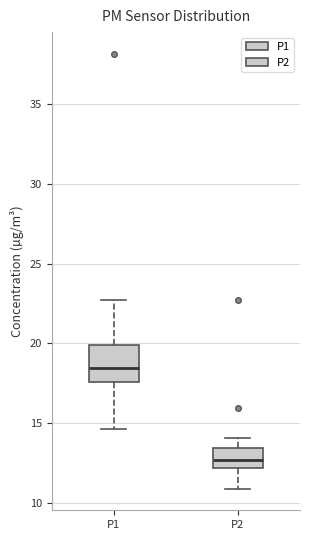

Comparing the boxes themselves (not the whiskers), which one is the tallest?

P1